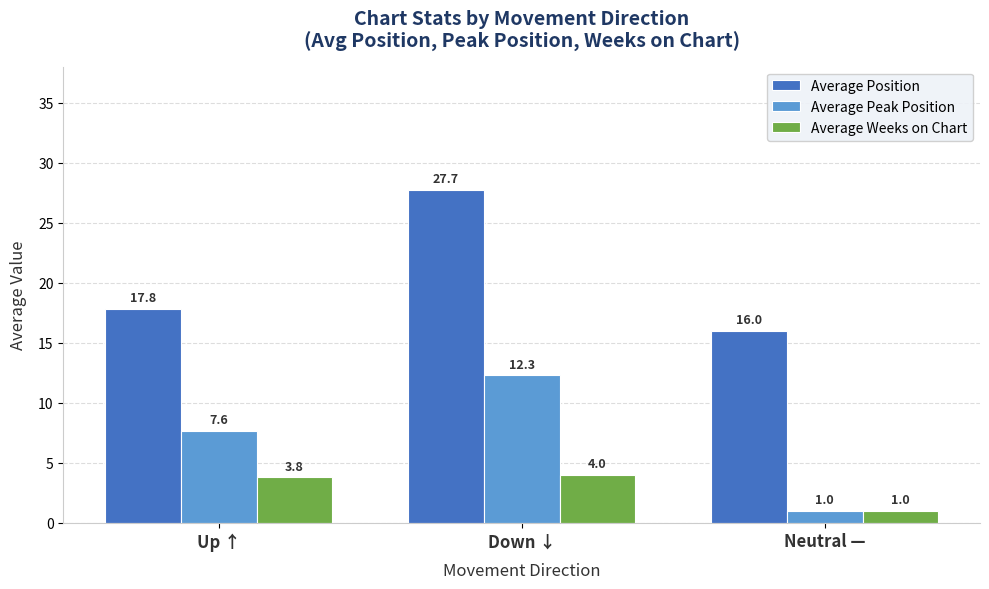

At which label does Average Peak Position reach its peak?

Down ↓